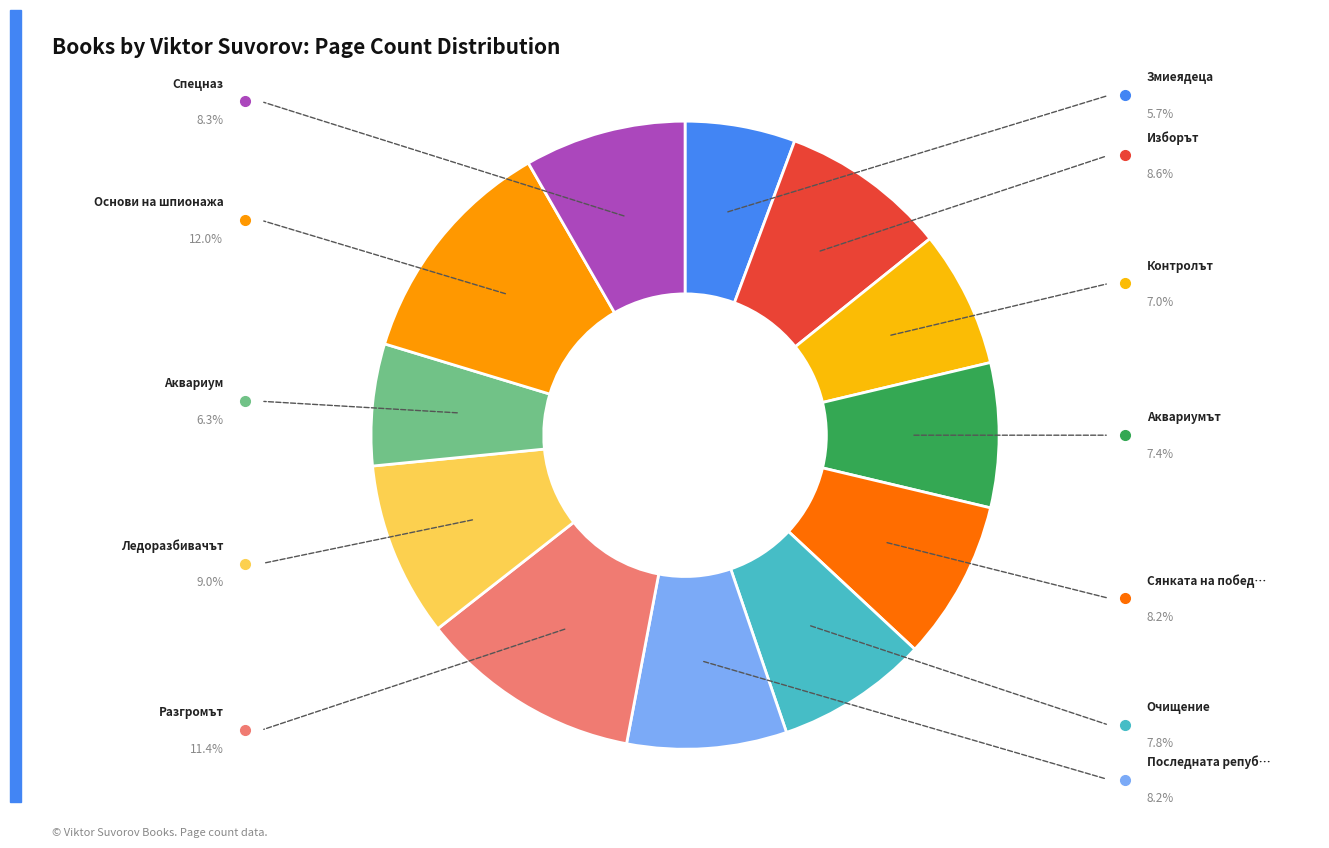

Is there a majority slice in this chart?

No